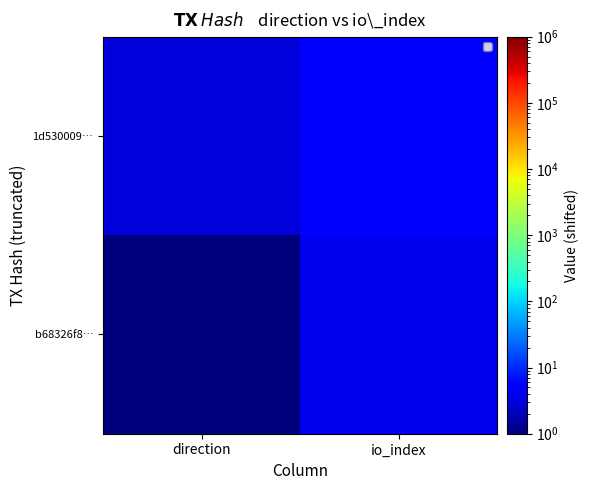

Reading right to left, list all the values displayed in this chart.

b68326f8…: io_index=4	direction=1
1d530009…: io_index=5	direction=3